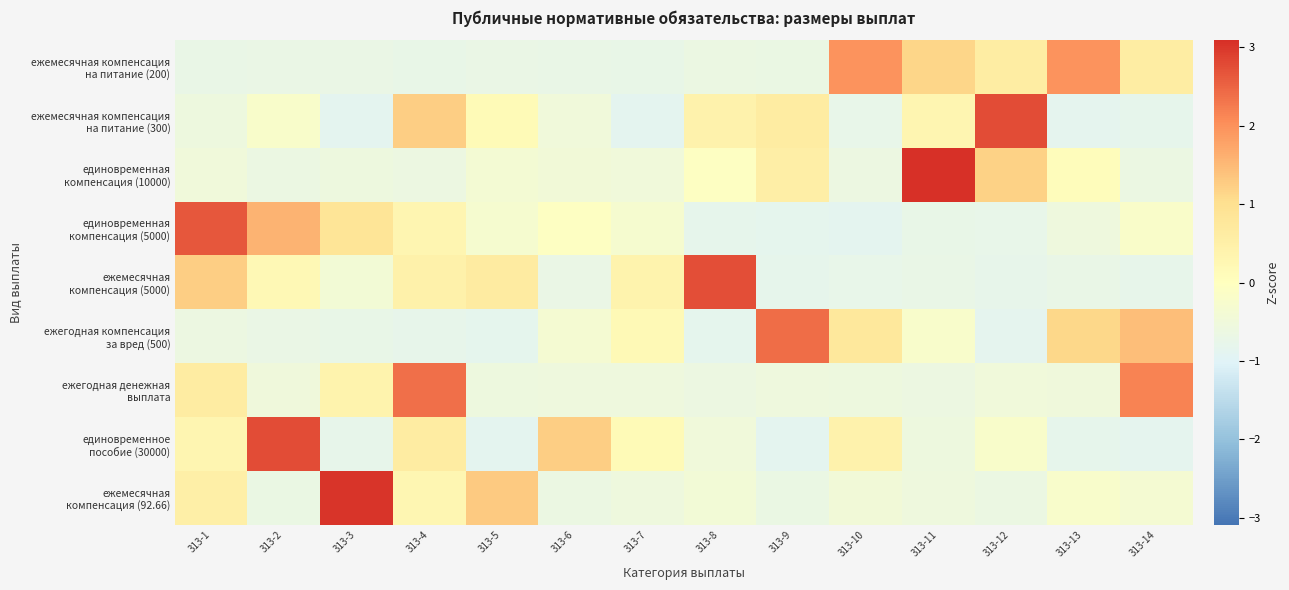

Count the number of categories in the chart.

14